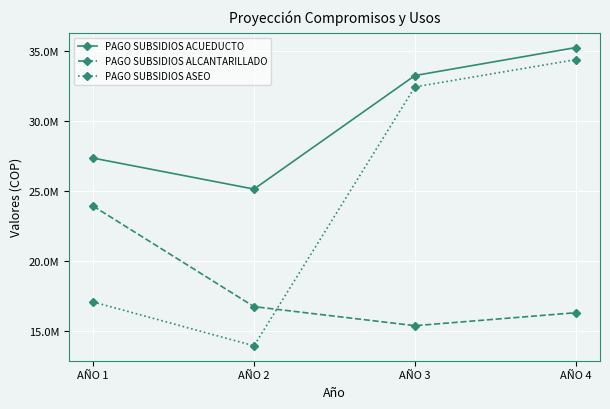

Which category has the highest value in the PAGO SUBSIDIOS ASEO series?

AÑO 4